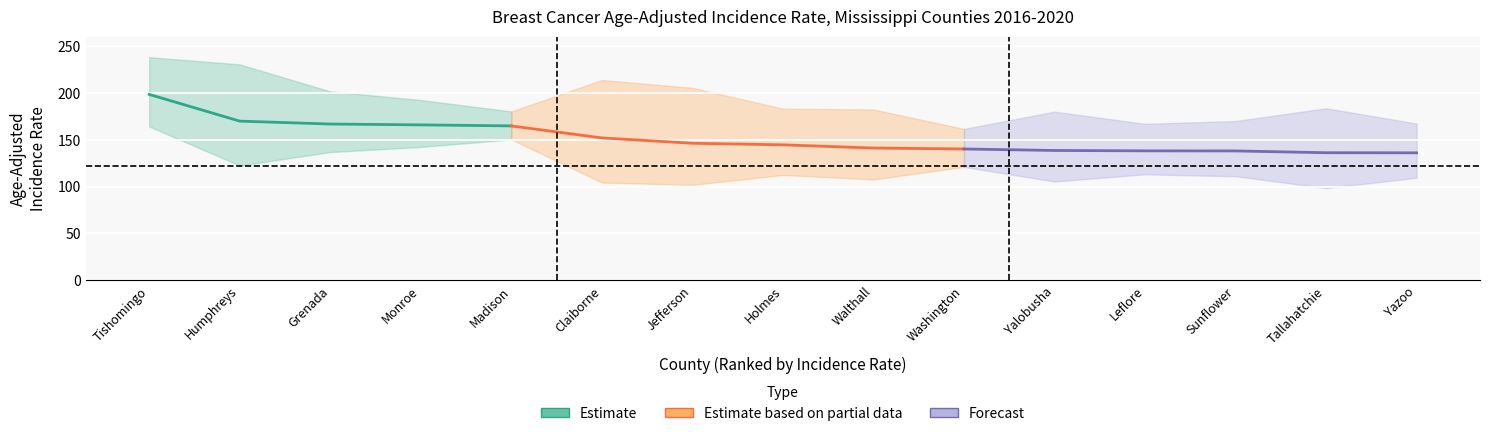

Reading right to left, transcribe all the data shown in this chart.

rate: Yazoo=136.0	Tallahatchie=136.1	Sunflower=138.0	Leflore=138.1	Yalobusha=138.5	Washington=140.1	Walthall=141.1	Holmes=144.5	Jefferson=146.2	Claiborne=151.9	Madison=164.7	Monroe=165.8	Grenada=166.7	Humphreys=169.8	Tishomingo=198.3
lower_ci: Yazoo=109.4	Tallahatchie=98.4	Sunflower=111.0	Leflore=113.1	Yalobusha=105.4	Washington=121.0	Walthall=107.6	Holmes=112.4	Jefferson=101.9	Claiborne=104.3	Madison=150.3	Monroe=142.3	Grenada=136.8	Humphreys=122.4	Tishomingo=164.1
upper_ci: Yazoo=167.2	Tallahatchie=183.5	Sunflower=169.9	Leflore=166.9	Yalobusha=179.9	Washington=161.5	Walthall=182.2	Holmes=183.1	Jefferson=205.3	Claiborne=213.7	Madison=180.1	Monroe=192.3	Grenada=201.5	Humphreys=230.3	Tishomingo=238.0
trend: Yazoo=-0.2	Tallahatchie=0.8	Sunflower=3.1	Leflore=2.0	Yalobusha=3.0	Washington=2.7	Walthall=4.4	Holmes=1.7	Jefferson=0.9	Claiborne=5.6	Madison=4.6	Monroe=4.1	Grenada=1.7	Humphreys=3.2	Tishomingo=7.6
trend_lower: Yazoo=-3.0	Tallahatchie=-4.8	Sunflower=0.1	Leflore=-0.7	Yalobusha=-1.6	Washington=1.1	Walthall=1.7	Holmes=-3.2	Jefferson=-6.0	Claiborne=-0.3	Madison=1.6	Monroe=1.4	Grenada=-1.1	Humphreys=-0.9	Tishomingo=4.9
trend_upper: Yazoo=2.7	Tallahatchie=7.2	Sunflower=6.7	Leflore=4.9	Yalobusha=13.7	Washington=4.4	Walthall=7.7	Holmes=7.0	Jefferson=10.3	Claiborne=13.4	Madison=11.2	Monroe=7.6	Grenada=4.7	Humphreys=8.3	Tishomingo=11.2